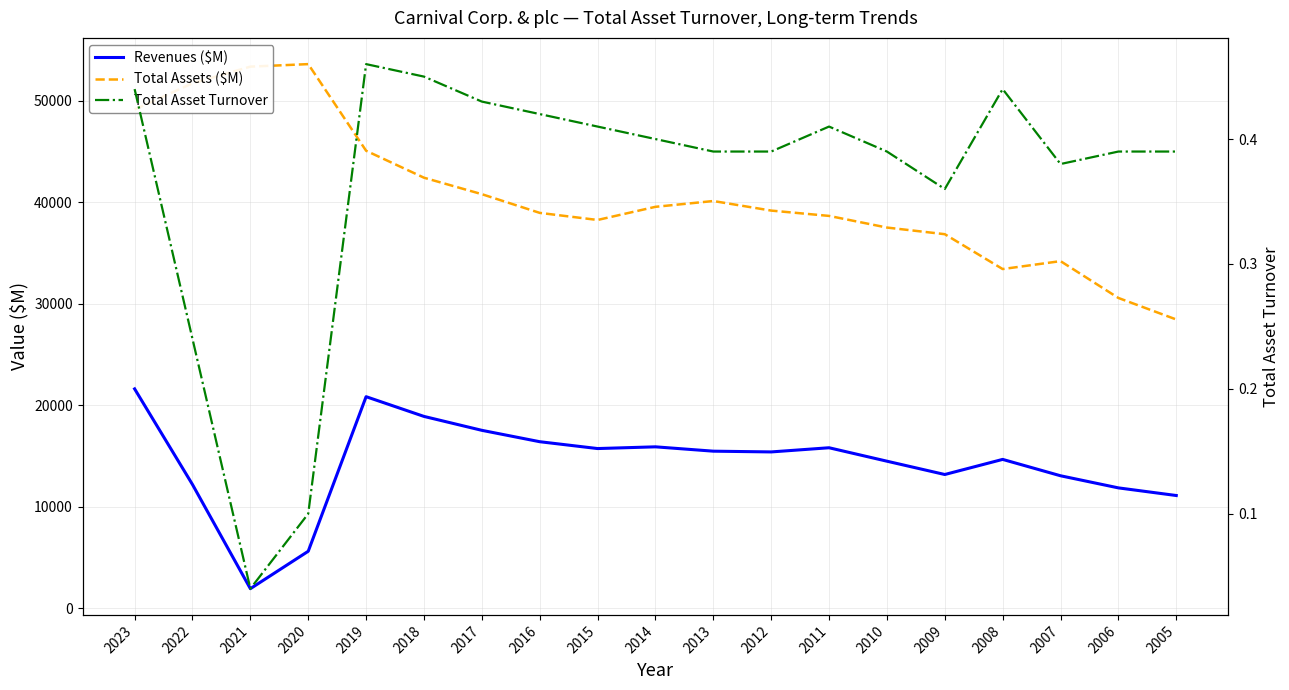

Rank the series by their maximum value, from lowest to highest.

Total Asset Turnover, Revenues ($M), Total Assets ($M)